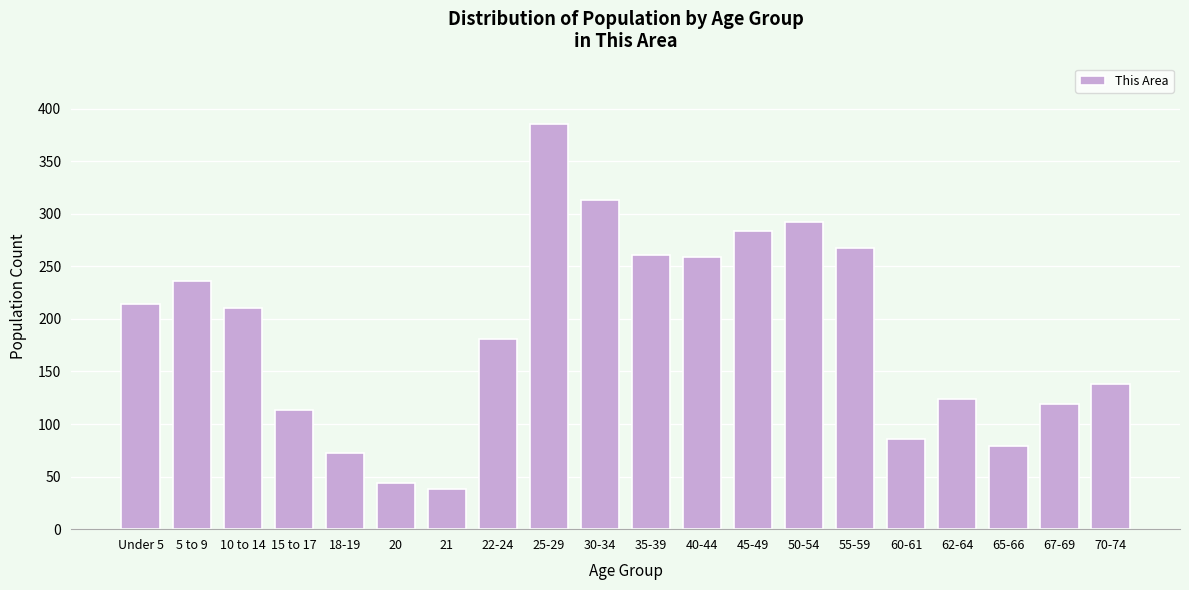

Reading left to right, extract all data points from this chart.

Under 5=214	5 to 9=236	10 to 14=210	15 to 17=113	18-19=72	20=44	21=38	22-24=181	25-29=385	30-34=313	35-39=261	40-44=259	45-49=284	50-54=292	55-59=267	60-61=86	62-64=124	65-66=79	67-69=119	70-74=138